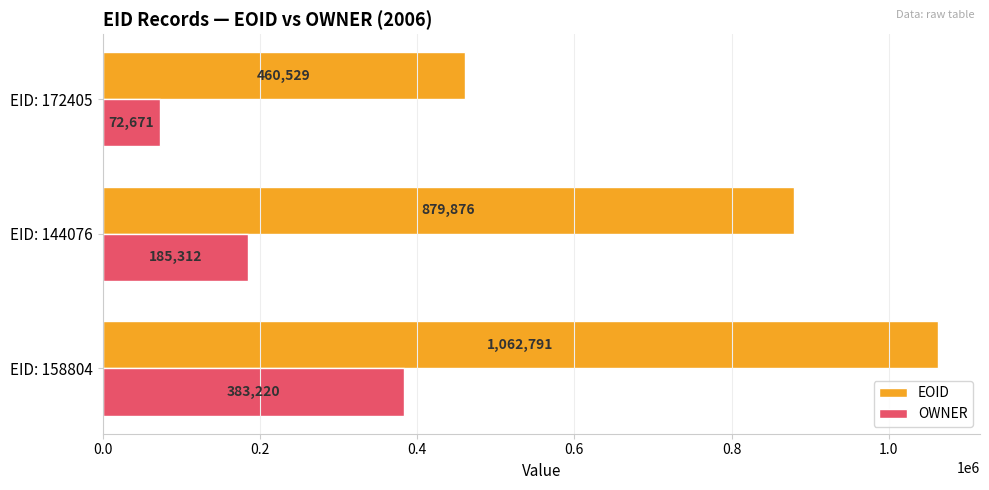

How many series are shown in this chart?

2